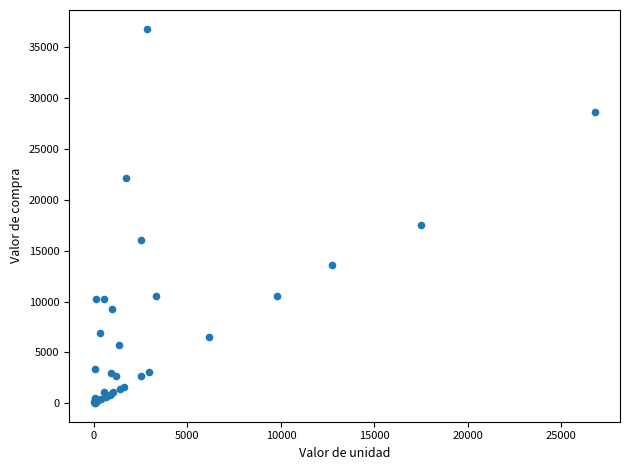

What Y value in the scatter plot is closest to 18426?

17500.0